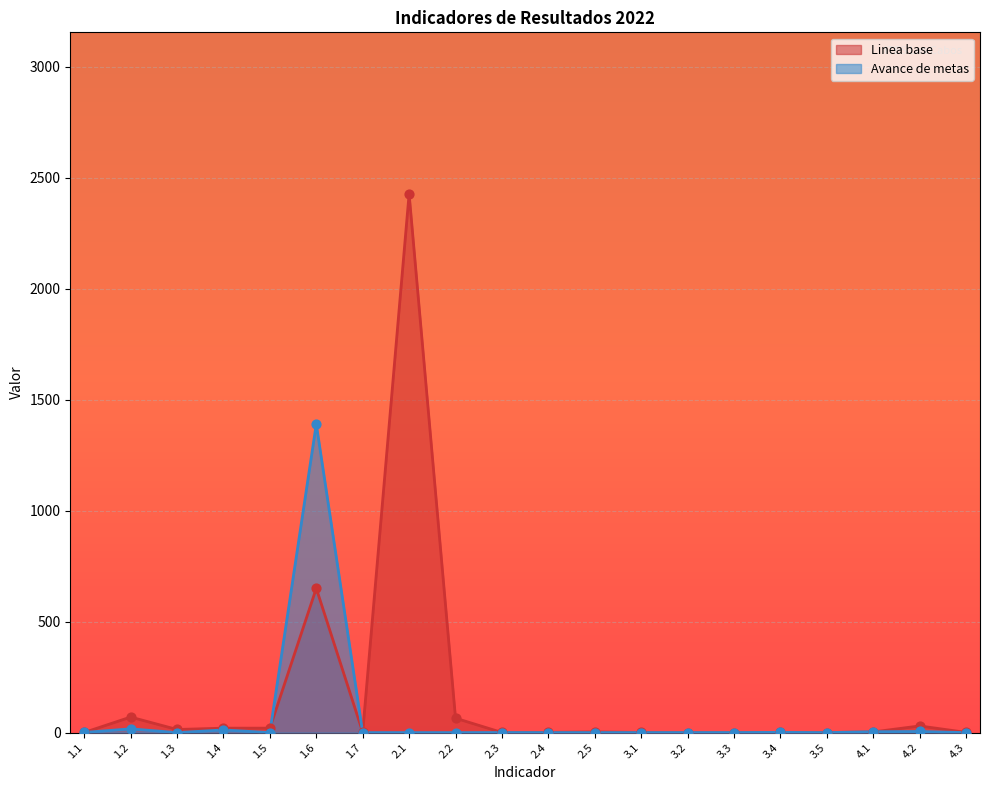

Which series reaches the minimum Y coordinate?

Avance de metas